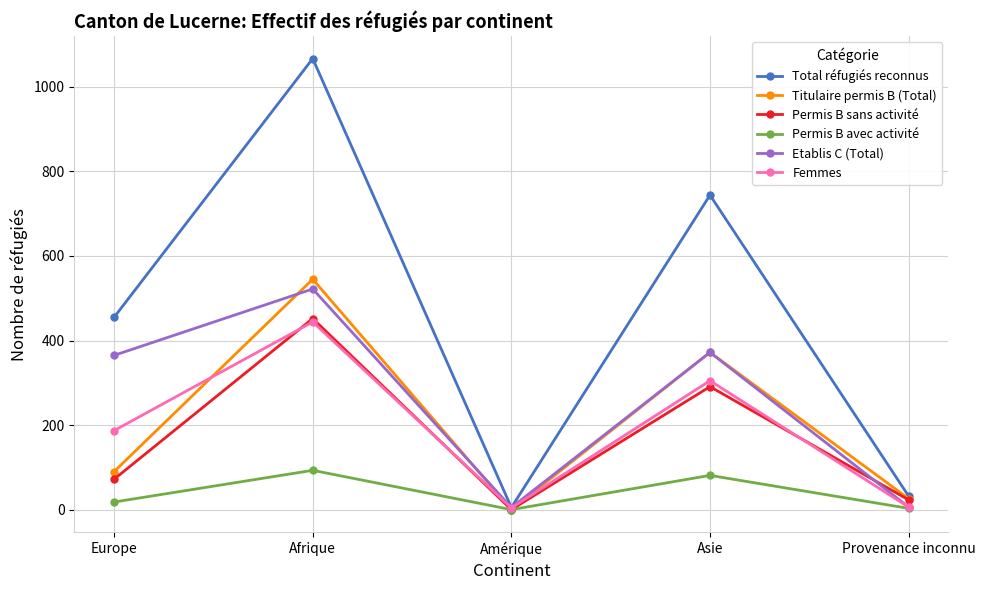

What is the total value across all series at Provenance inconnu?

96